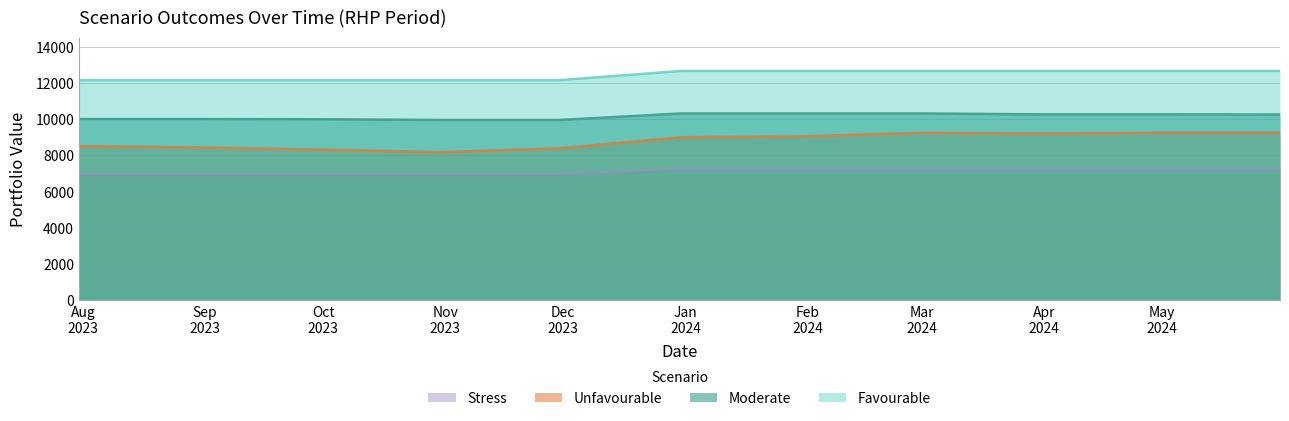

Which series has the widest spread of values?

Unfavourable